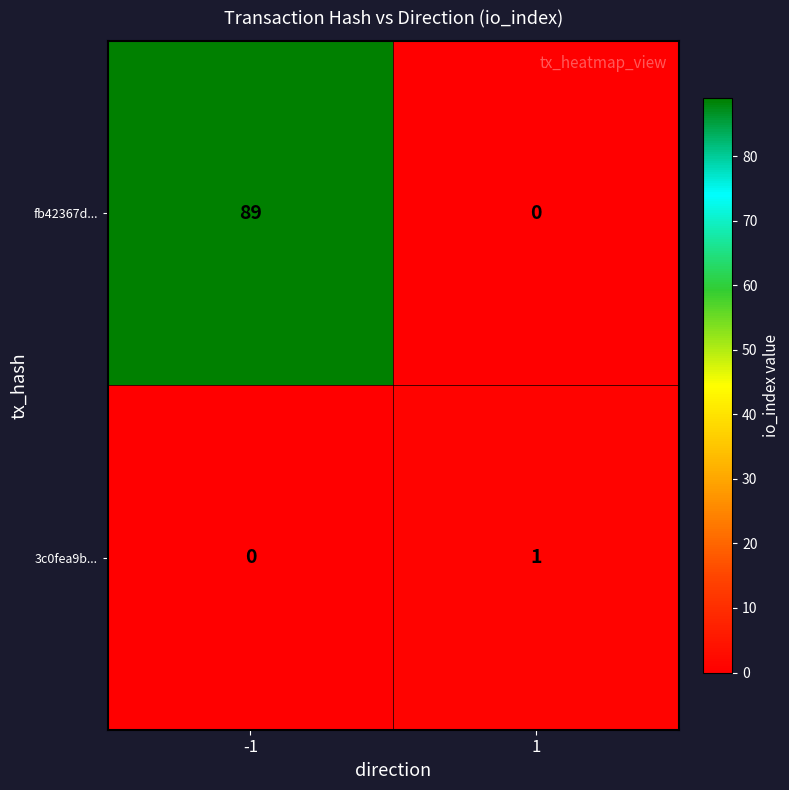

What is the difference between the fb42367d... values at -1 and 1?

89